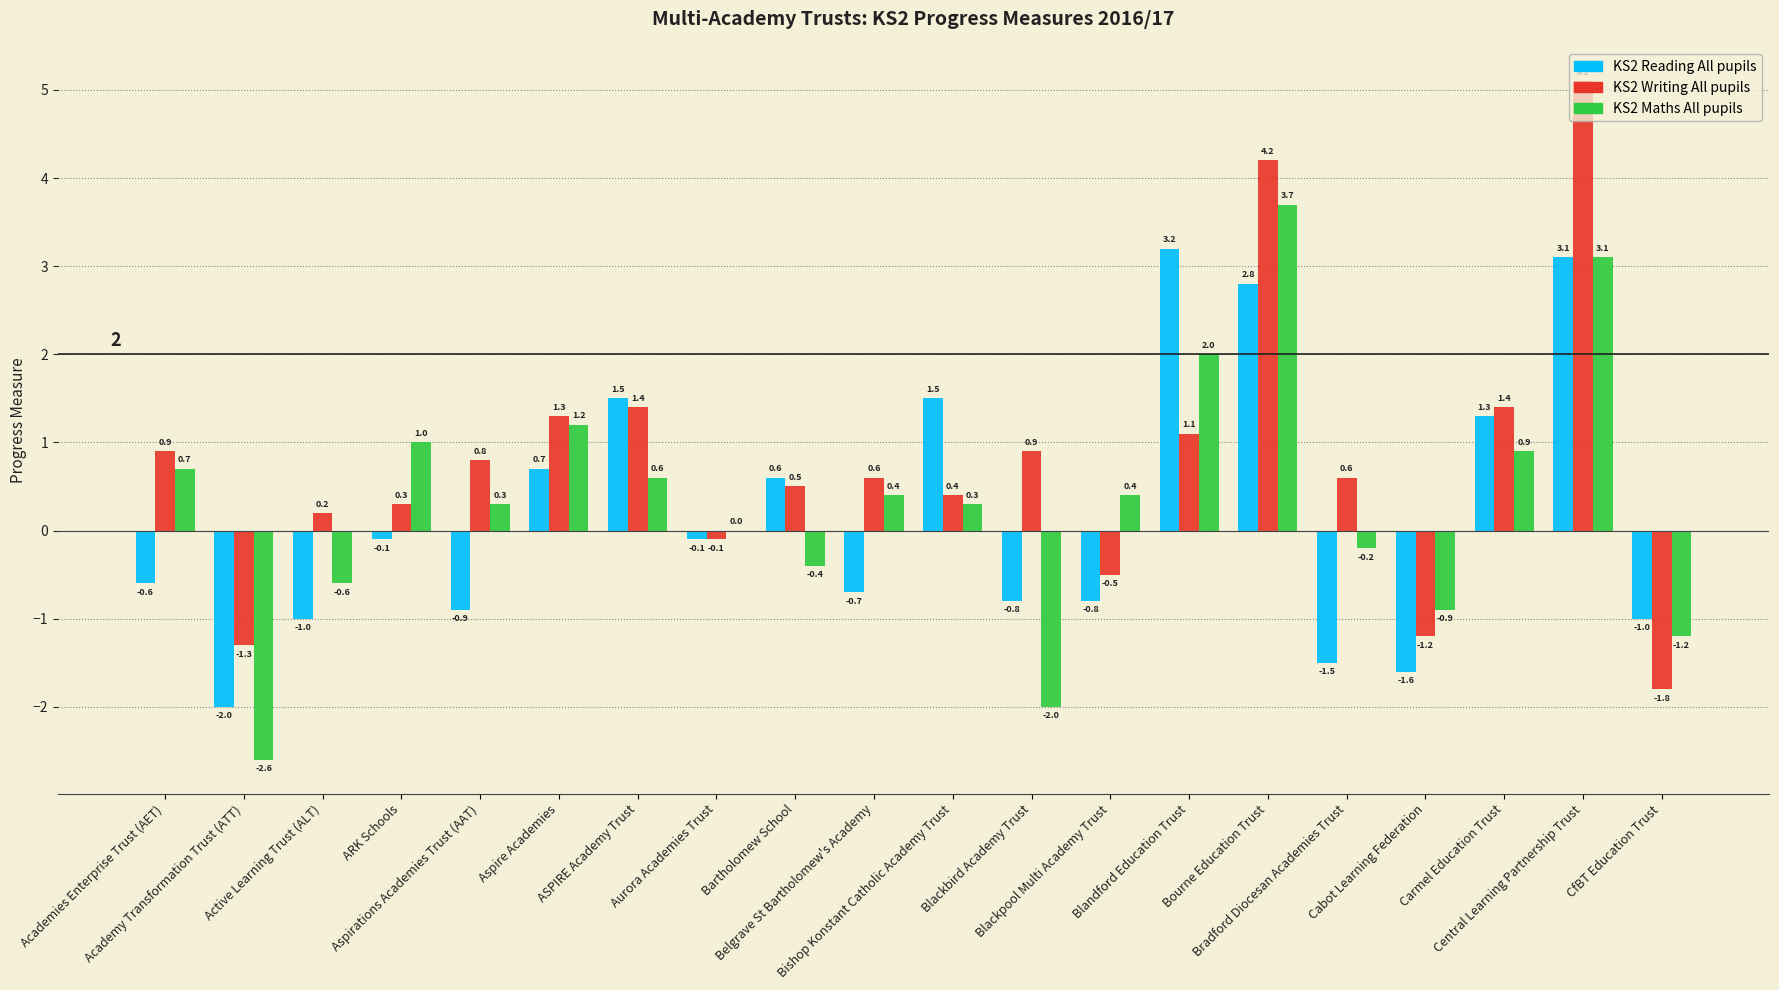

Which series has the largest total across all categories?

KS2 Writing All pupils